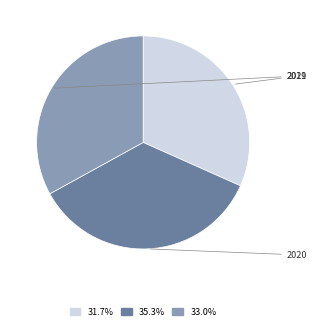

How many segments does this pie chart have?

3